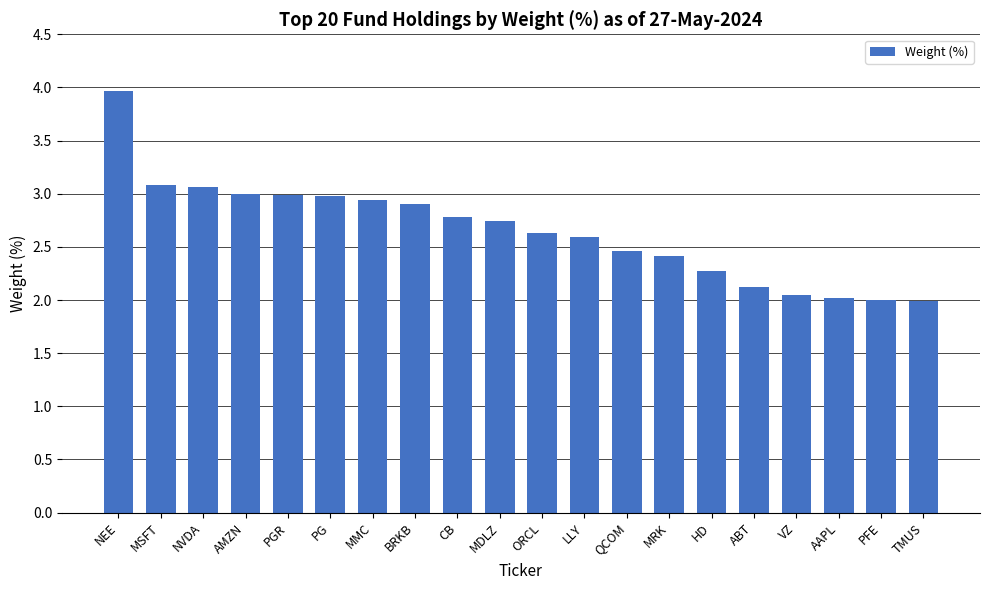

What is the change in value from AMZN to CB?

-0.2